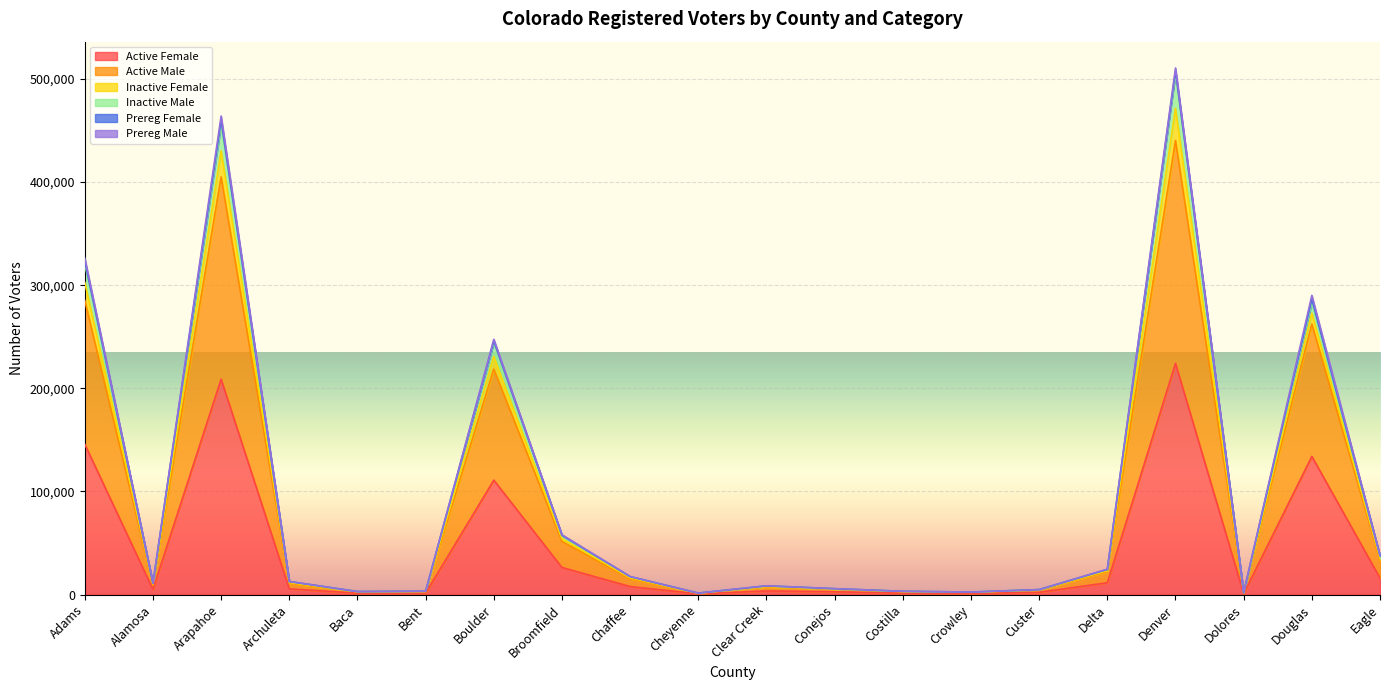

Where is the first local maximum for Active Female?

Arapahoe